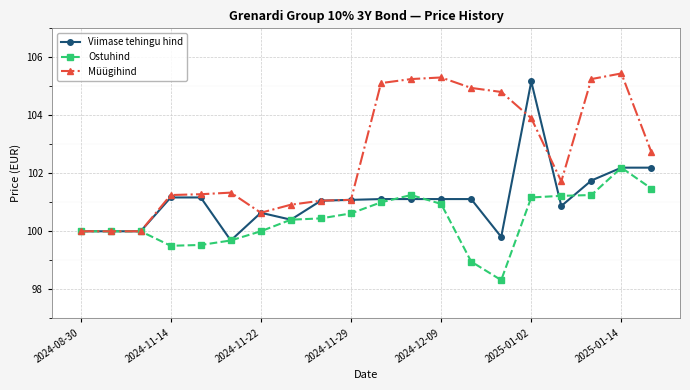

True or false: Ostuhind has more than 1 interior local peaks.

True